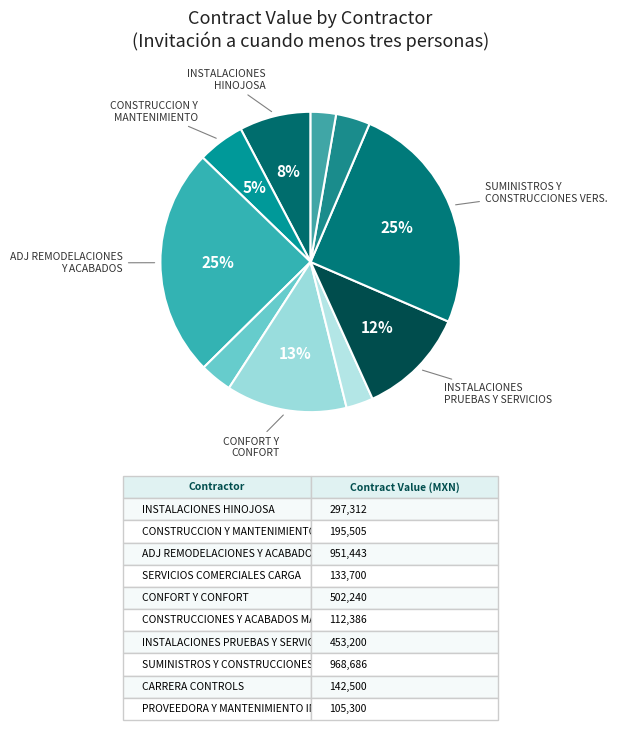

How many segments does this pie chart have?

10